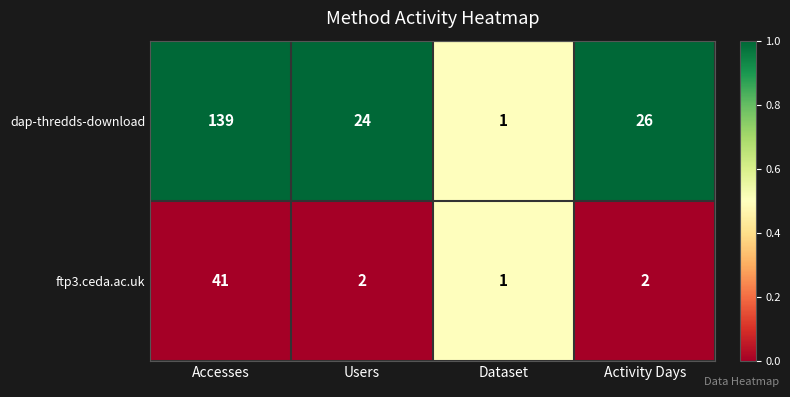

List the series in order of their overall mean, highest first.

dap-thredds-download, ftp3.ceda.ac.uk